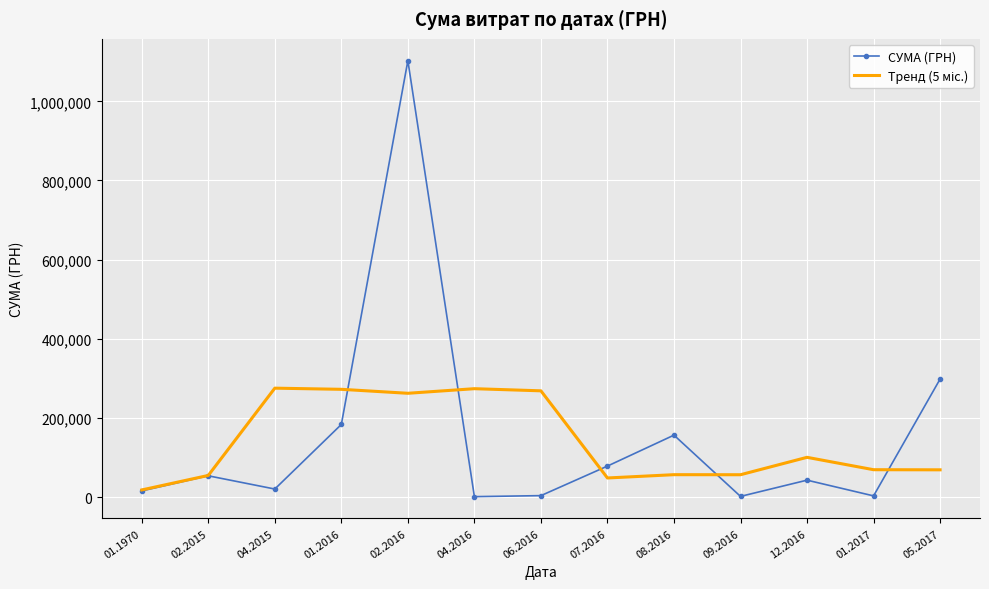

What is the total value across all series at 02.2016?

1365104.6